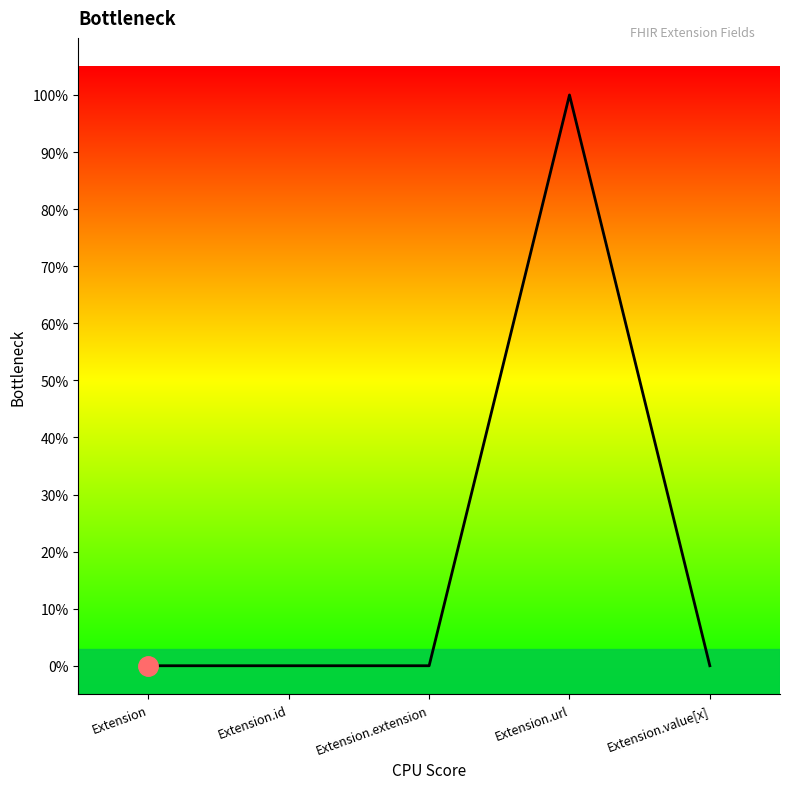

Where is the first local maximum?

Extension.url